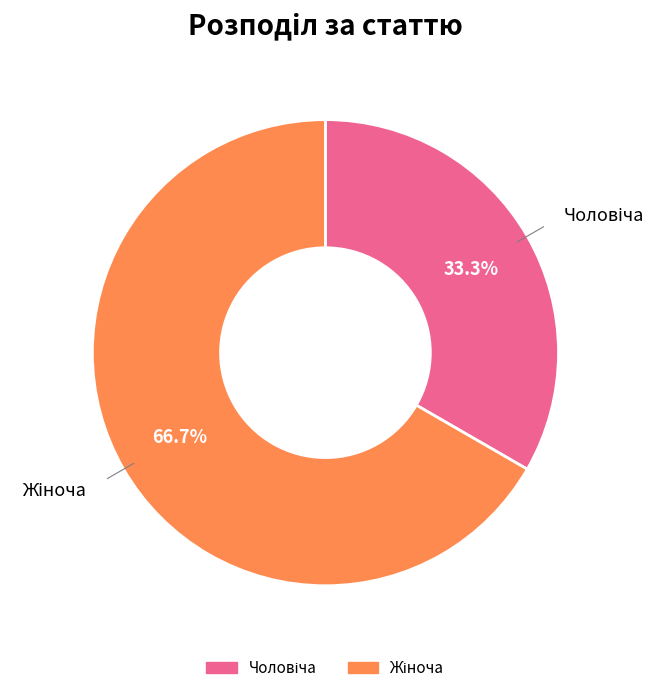

Is there a majority slice in this chart?

Yes